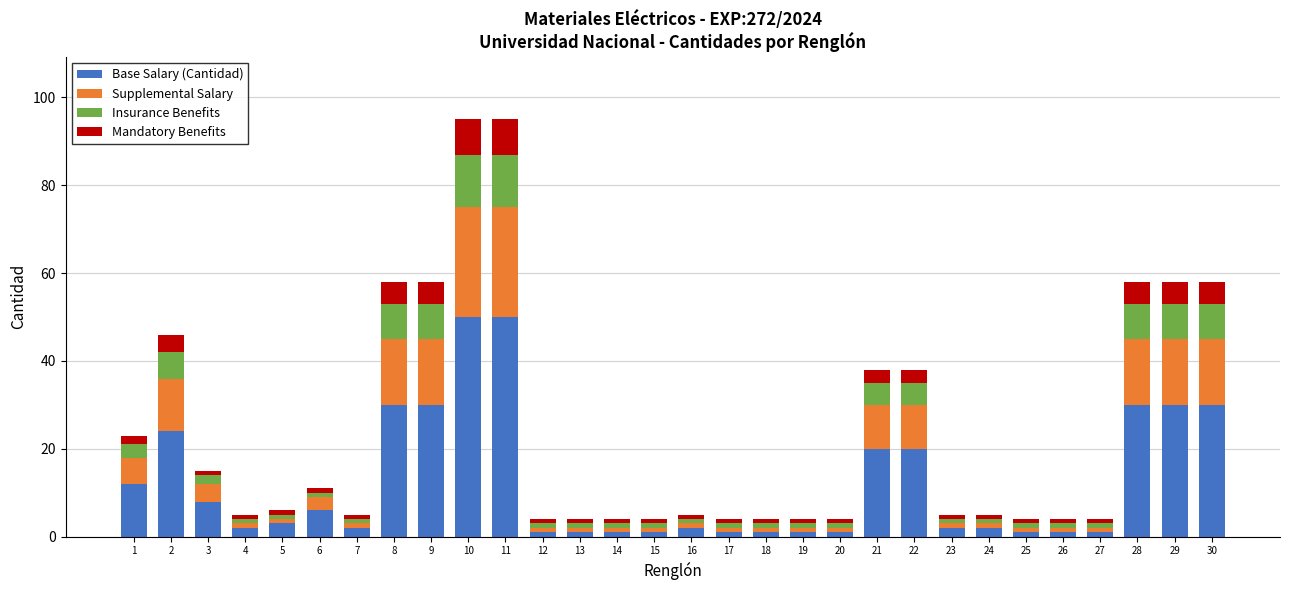

What is the maximum value for Base Salary (Cantidad)?

50